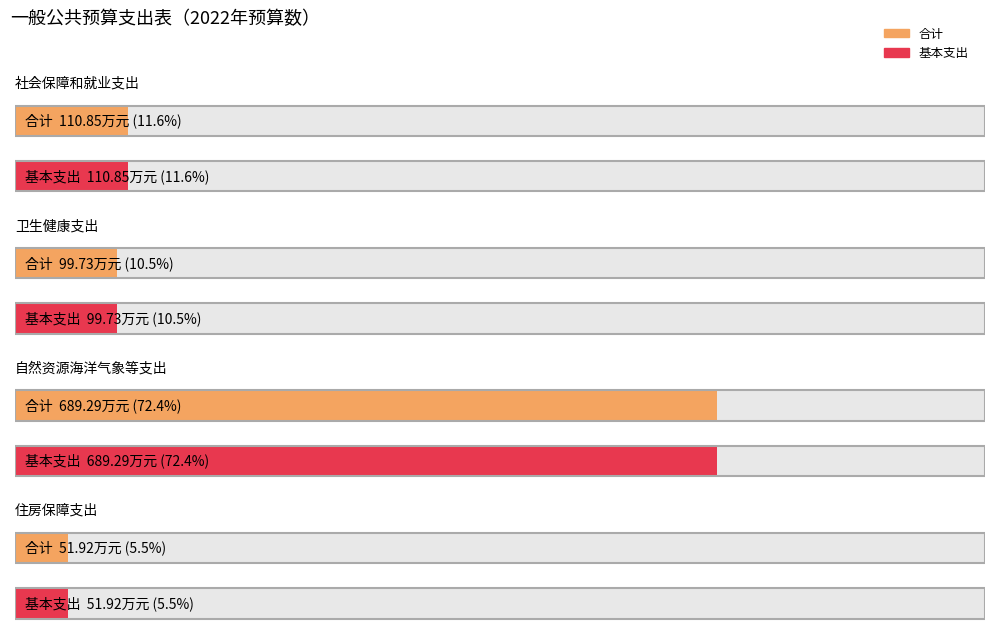

How many data points in 基本支出 are less than 110?

2